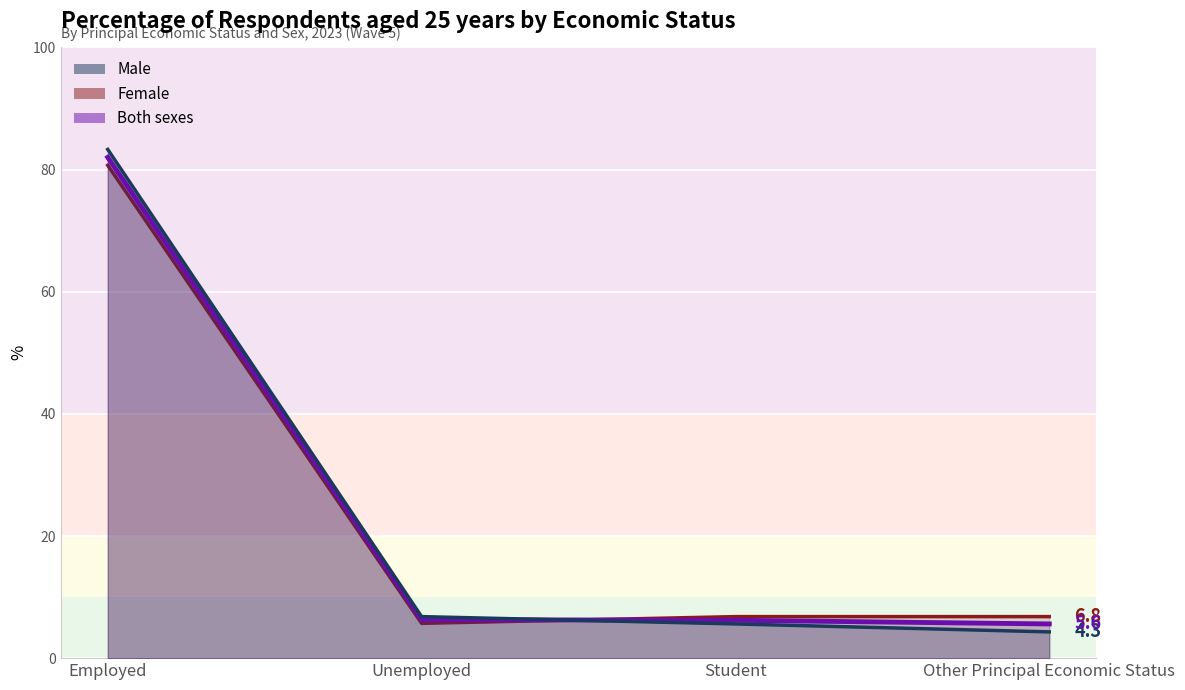

Where do Male and Female first cross each other?

Unemployed and Student